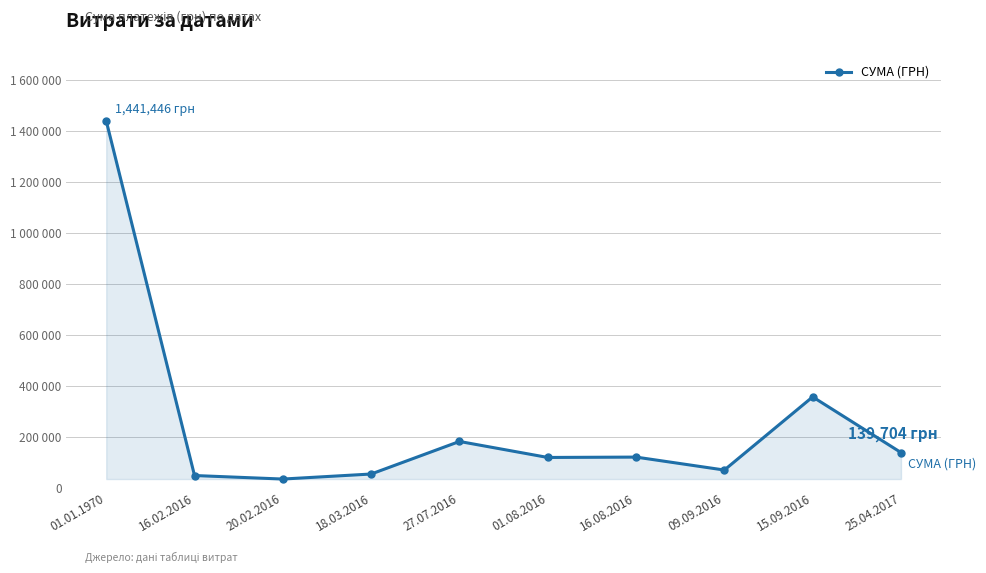

Where is the first local maximum?

27.07.2016